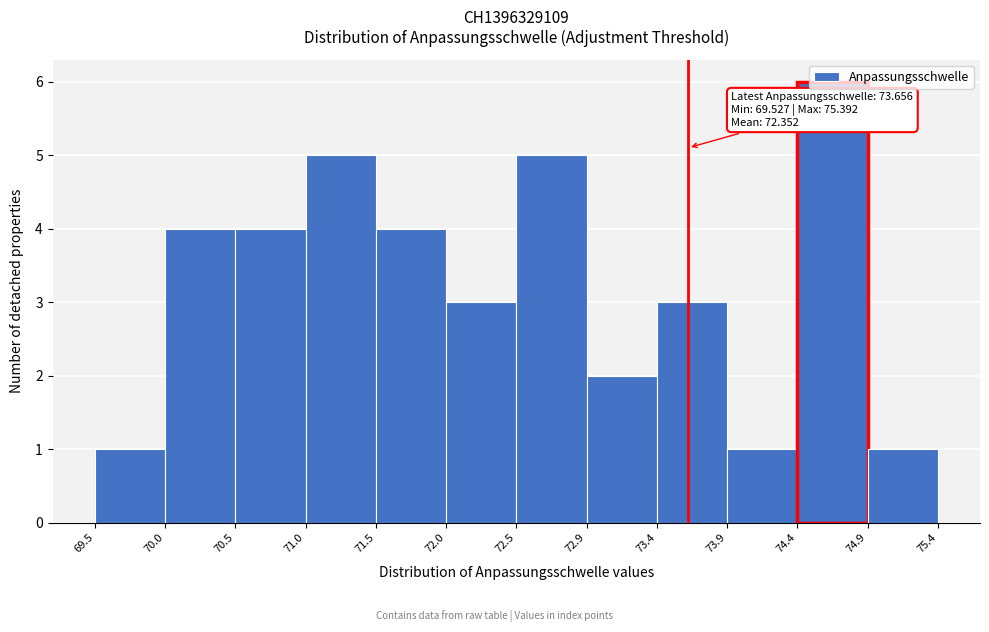

Which range on the x-axis has the tallest bar?

74.4 to 74.9